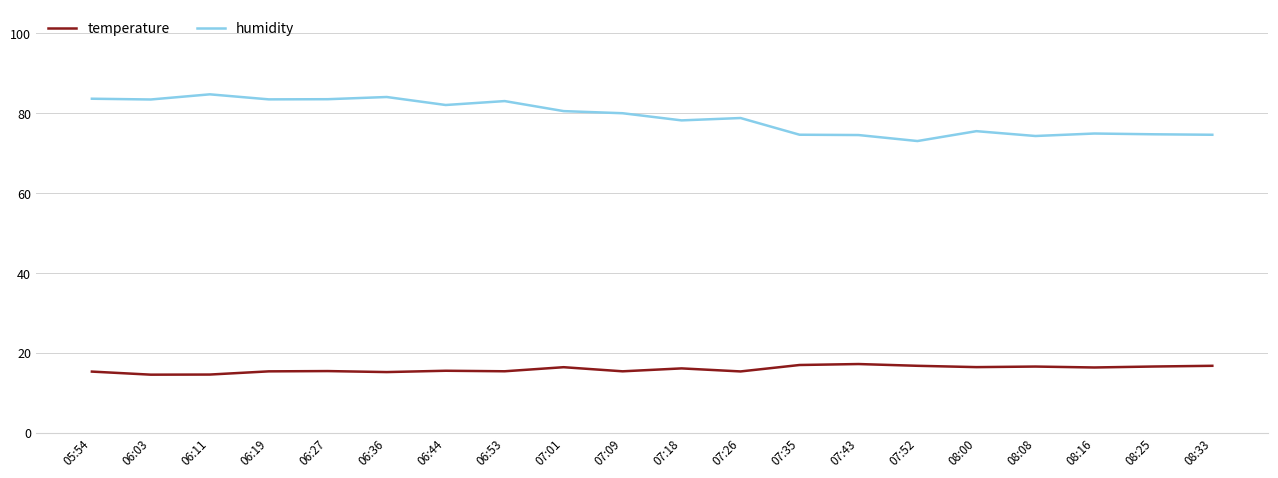

Rank the series by their maximum value, from lowest to highest.

temperature, humidity